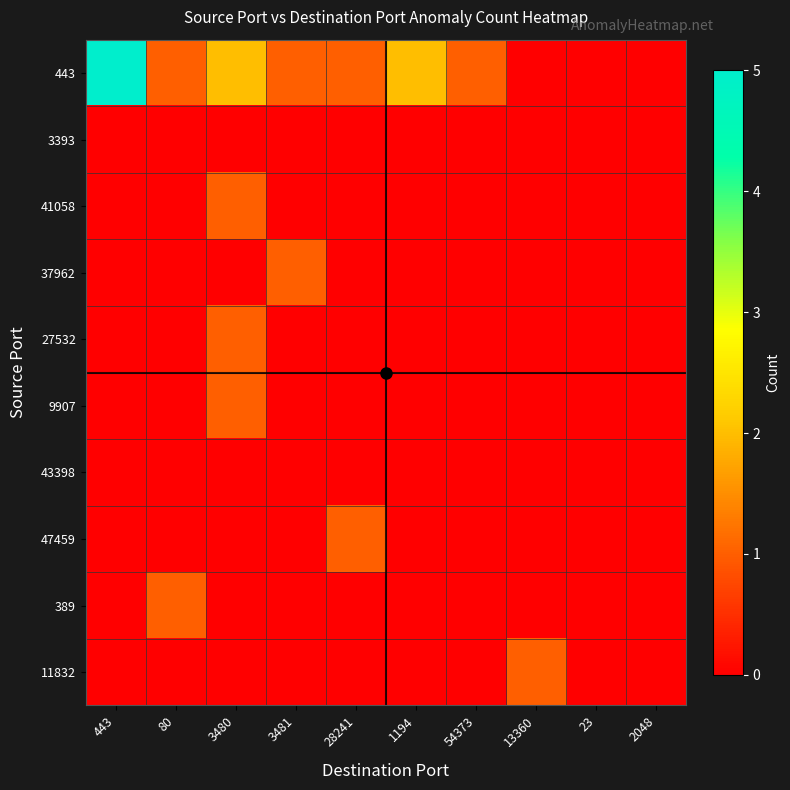

Is the value of 11832 at 3480 greater than the value of 43398 at 1194?

No